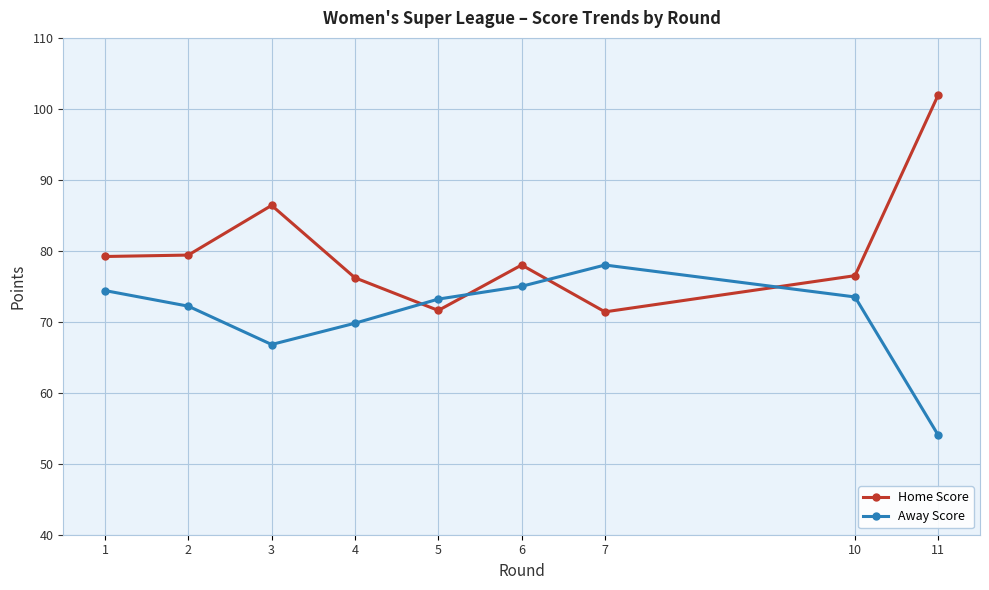

Between 1 and 2, which series saw the biggest shift?

Away Score